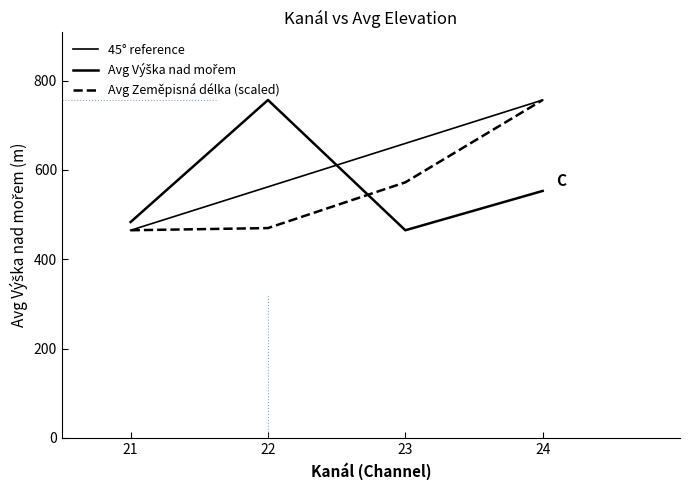

At which label is Avg Výška nad mořem closest to 610?

24